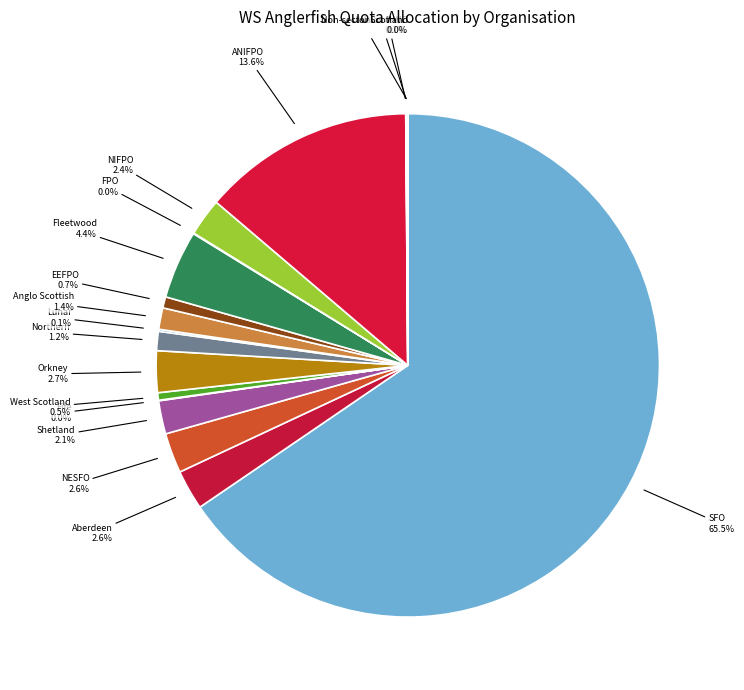

What is the largest slice in the pie chart?

SFO